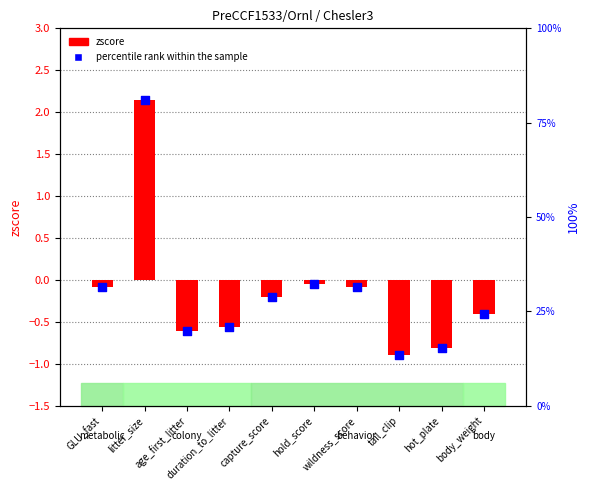

Which series has the largest total across all categories?

percentile rank within the sample